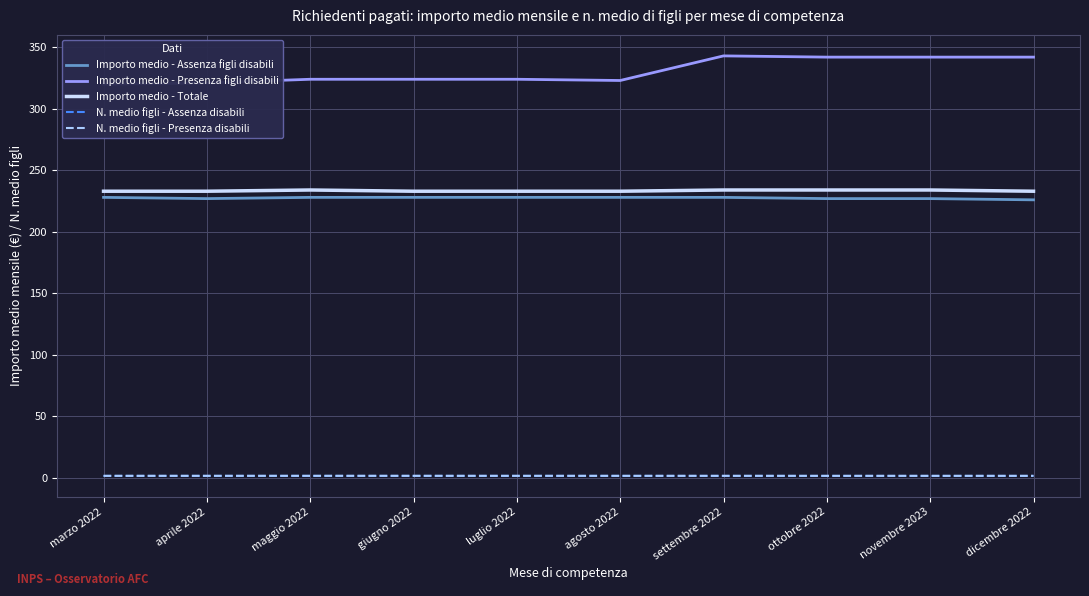

Reading left to right, list all the values displayed in this chart.

Importo medio - Assenza figli disabili: 228.0	227.0	228.0	228.0	228.0	228.0	228.0	227.0	227.0	226.0
Importo medio - Presenza figli disabili: 320.0	321.0	324.0	324.0	324.0	323.0	343.0	342.0	342.0	342.0
Importo medio - Totale: 233.0	233.0	234.0	233.0	233.0	233.0	234.0	234.0	234.0	233.0
N. medio figli - Assenza disabili: 1.6	1.6	1.6	1.6	1.6	1.6	1.6	1.6	1.6	1.6
N. medio figli - Presenza disabili: 1.7	1.7	1.7	1.7	1.7	1.7	1.7	1.7	1.7	1.7